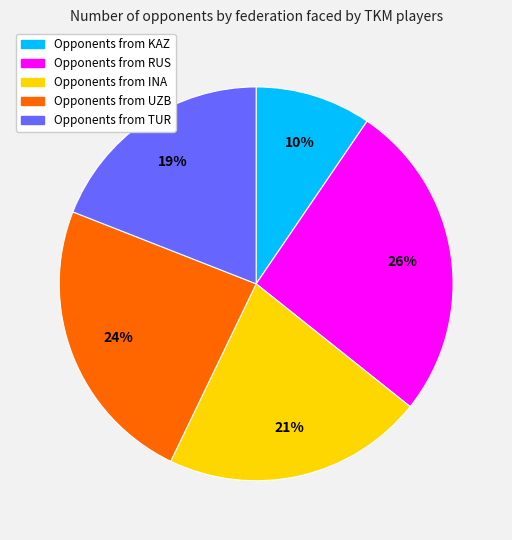

Is there any slice that represents more than half of the pie?

No